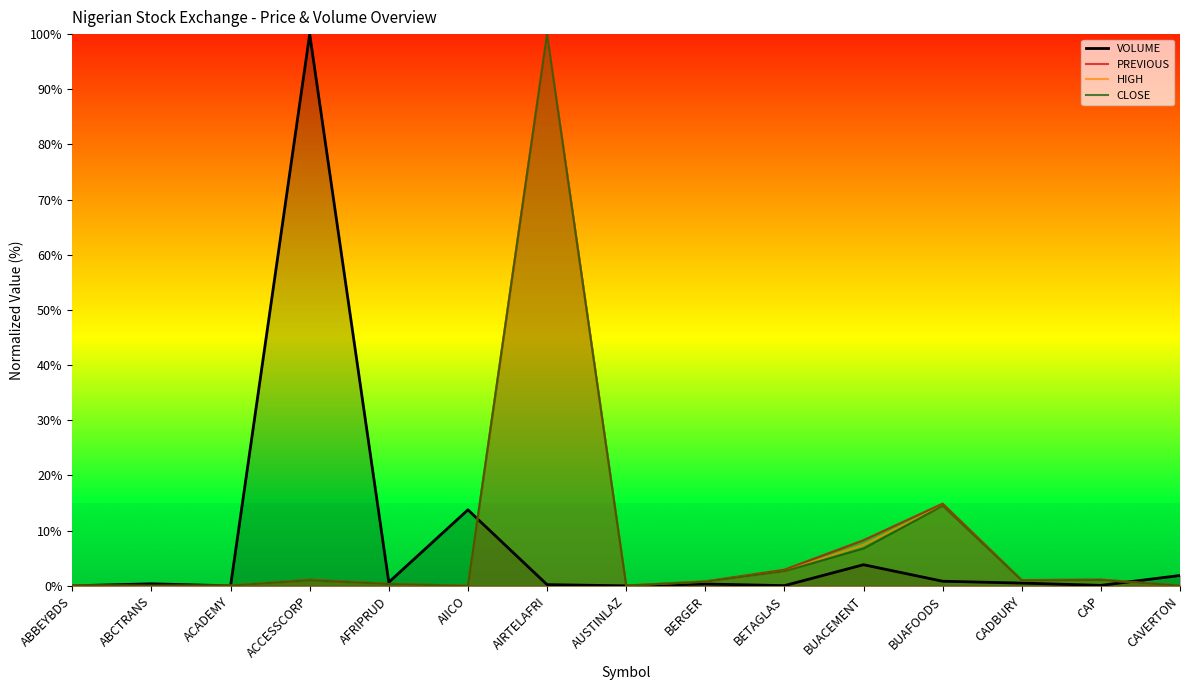

How many lines are shown in the chart?

4